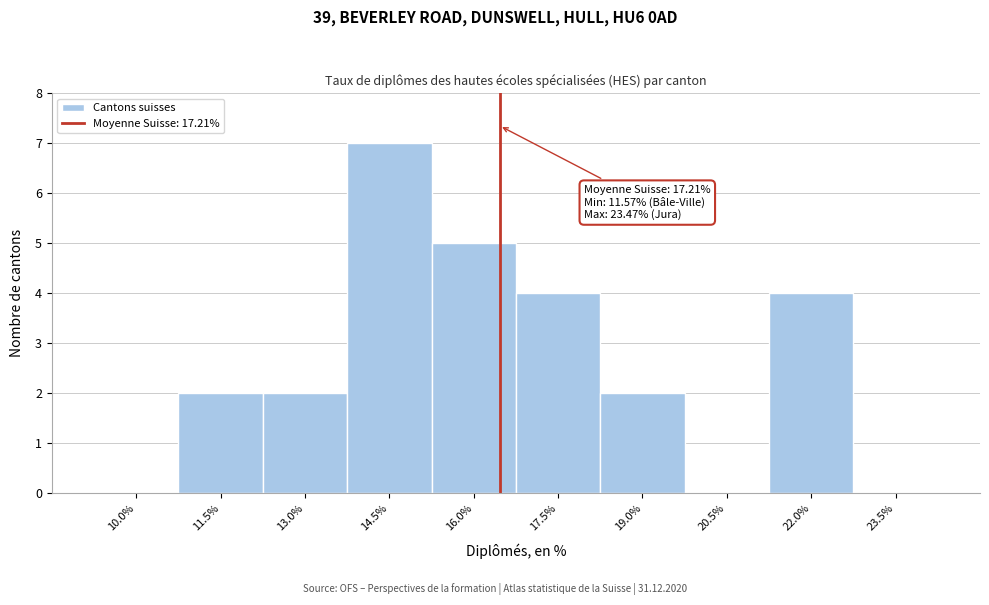

Reading right to left, list all the values displayed in this chart.

23.5%=0	22.0%=4	20.5%=0	19.0%=2	17.5%=4	16.0%=5	14.5%=7	13.0%=2	11.5%=2	10.0%=0